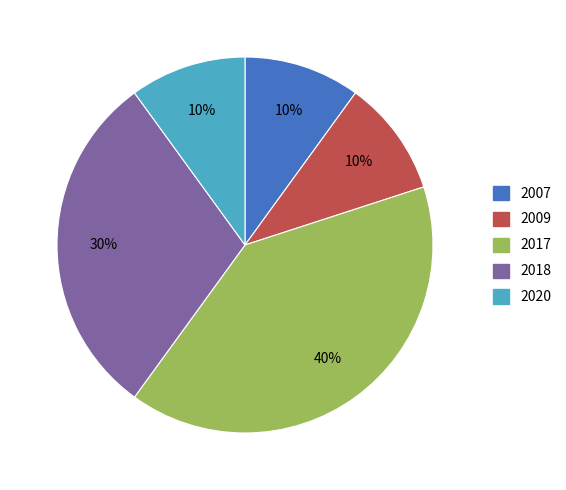

Combined, do 2009 and 2007 account for over 50%?

No